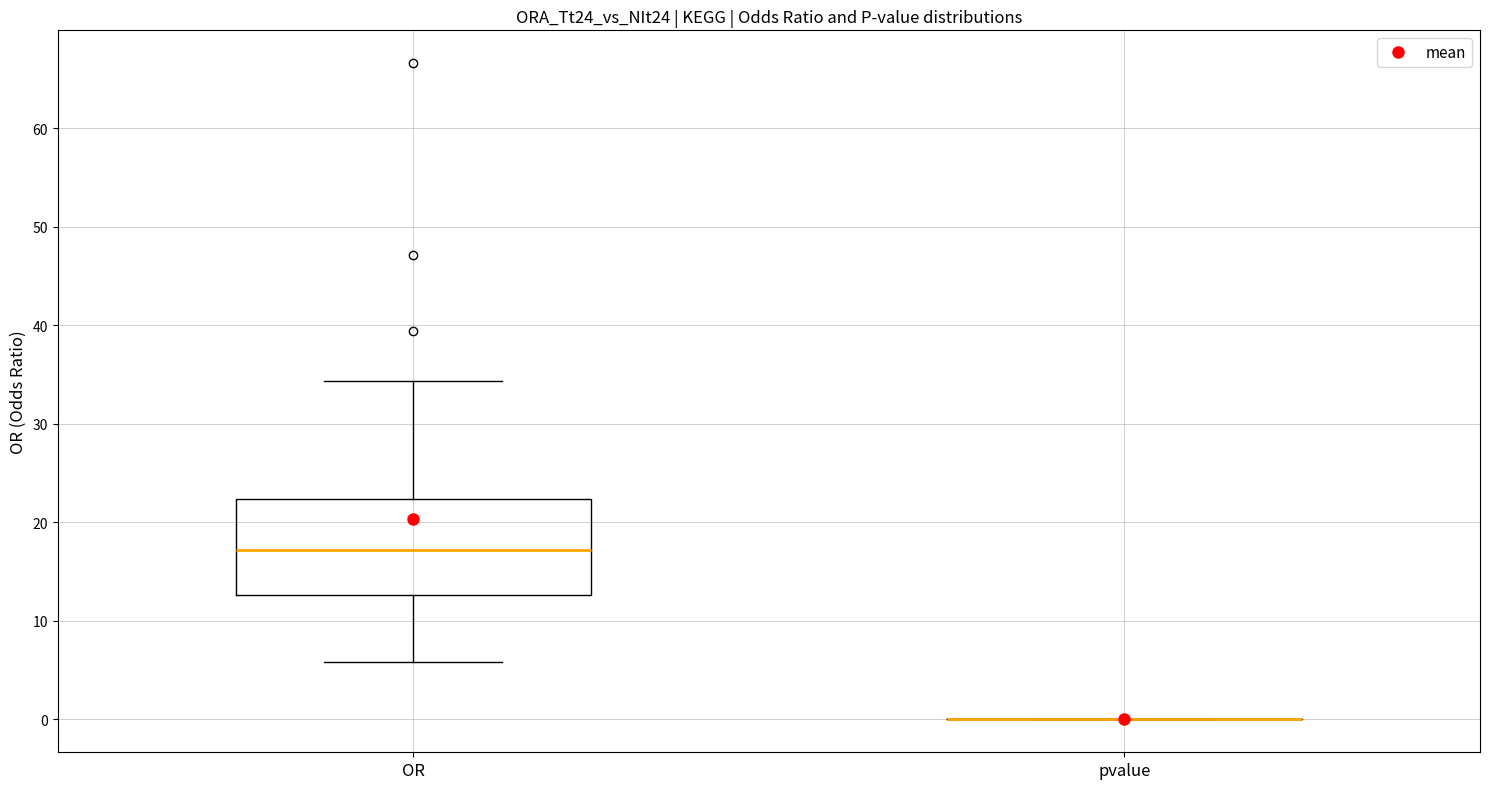

Reading left to right, read every box against the y-axis: the position of its median line, the range the box covers, and the ends of its whiskers. The values are not printed on the chart, so give them approximately, as read against the axis.

OR: median 17, box 13 to 22, whiskers 6 to 34
pvalue: box collapsed to a line at 0, whiskers 0 to 0